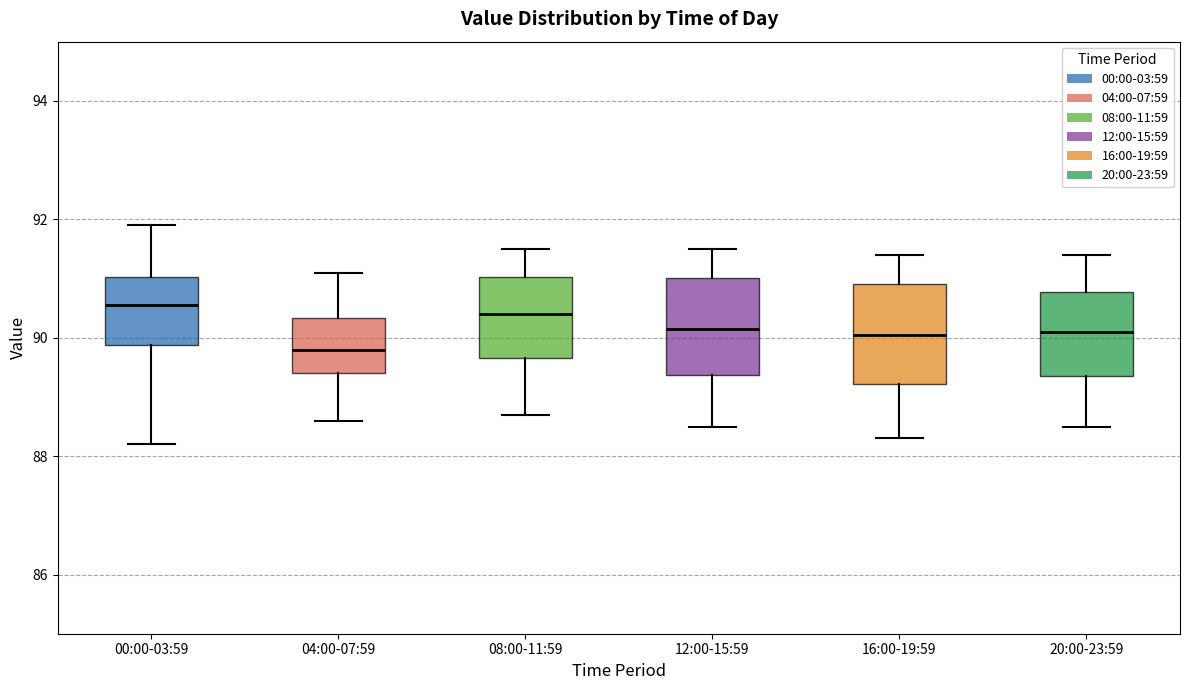

Reading left to right, read every box against the y-axis: the position of its median line, the range the box covers, and the ends of its whiskers. The values are not printed on the chart, so give them approximately, as read against the axis.

00:00-03:59: median 90.6, box 89.8 to 91.0, whiskers 88.2 to 92.0
04:00-07:59: median 89.8, box 89.4 to 90.4, whiskers 88.6 to 91.2
08:00-11:59: median 90.4, box 89.6 to 91.0, whiskers 88.8 to 91.6
12:00-15:59: median 90.2, box 89.4 to 91.0, whiskers 88.6 to 91.6
16:00-19:59: median 90.0, box 89.2 to 91.0, whiskers 88.4 to 91.4
20:00-23:59: median 90.2, box 89.4 to 90.8, whiskers 88.6 to 91.4